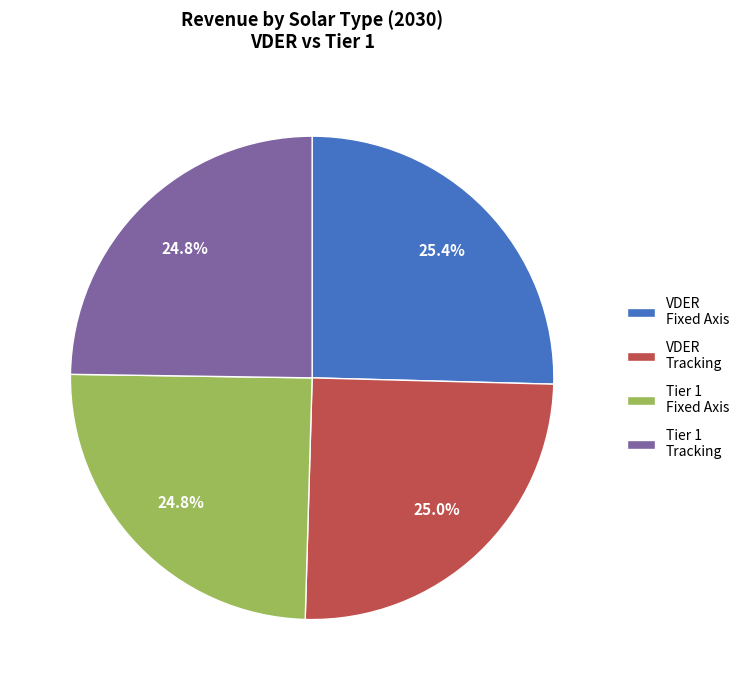

Approximately how many times larger is the value at VDER Tracking compared to Tier 1 Fixed Axis?

1.0